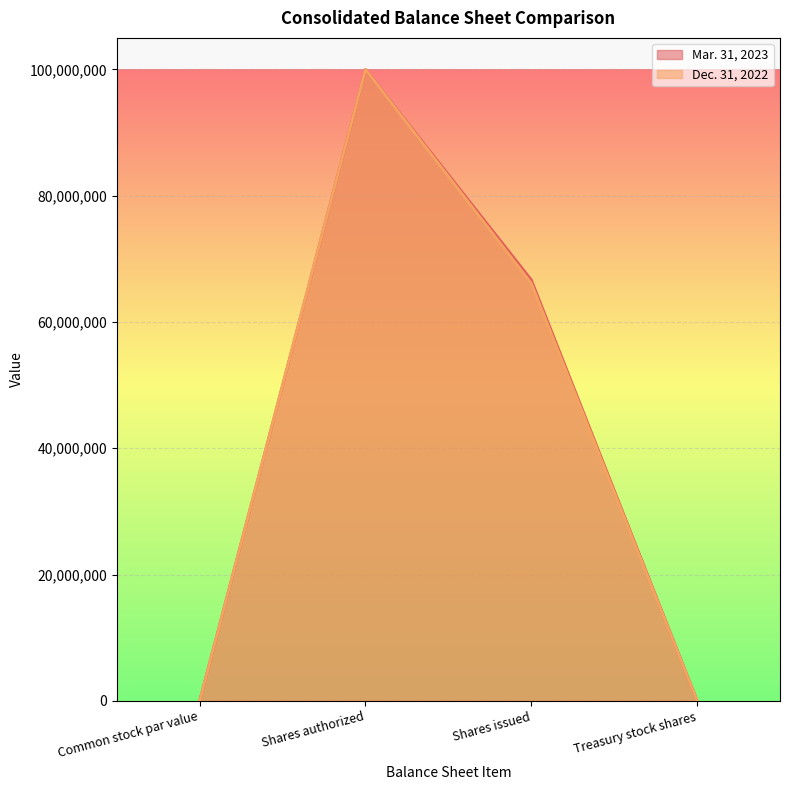

Rank the categories by Mar. 31, 2023 value from lowest to highest.

Common stock par value, Treasury stock shares, Shares issued, Shares authorized